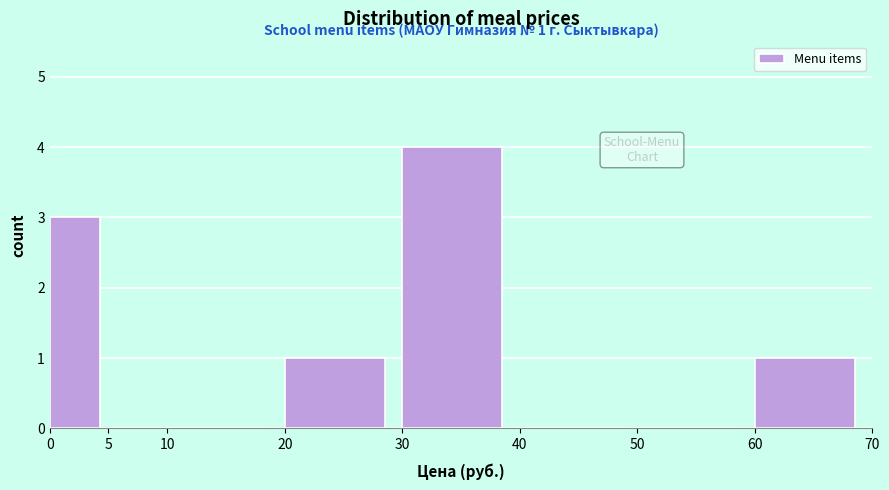

Which range on the x-axis has the tallest bar?

30 to 40